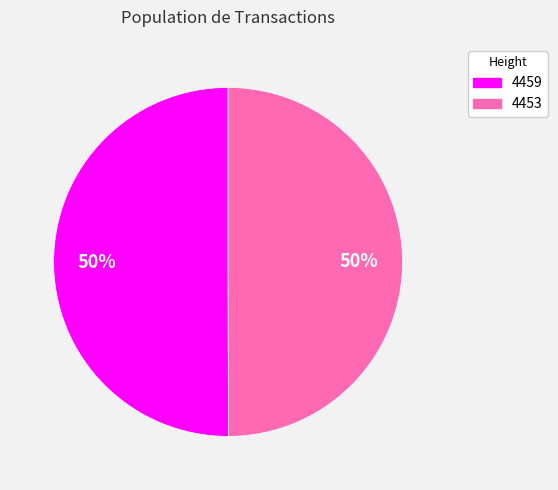

Combined, do 4459 and 4453 account for over 50%?

Yes